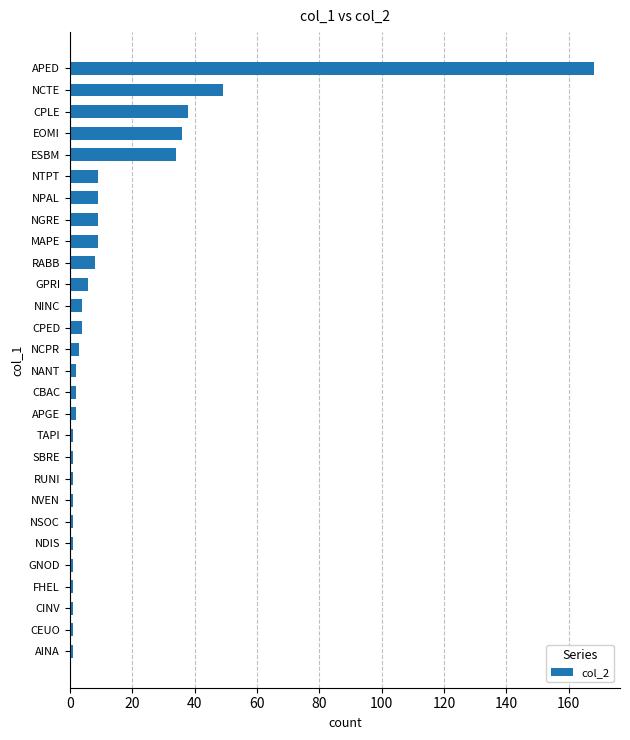

Are the bars horizontal?

Yes